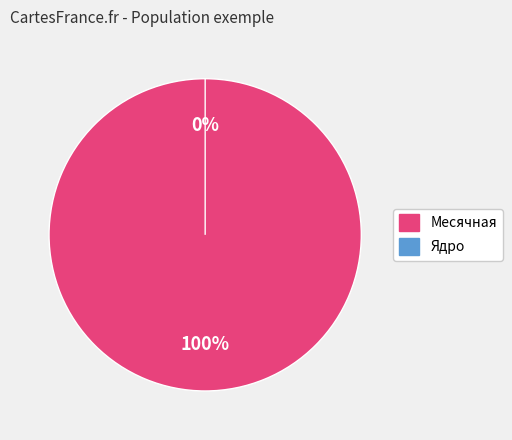

What is the majority slice?

Месячная